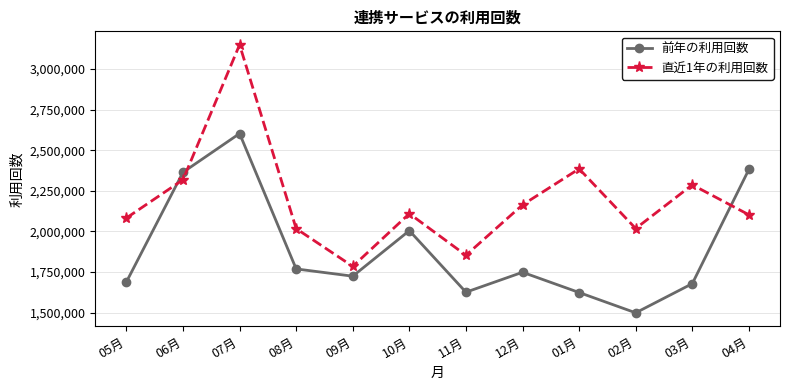

How many times do 前年の利用回数 and 直近1年の利用回数 cross each other?

3